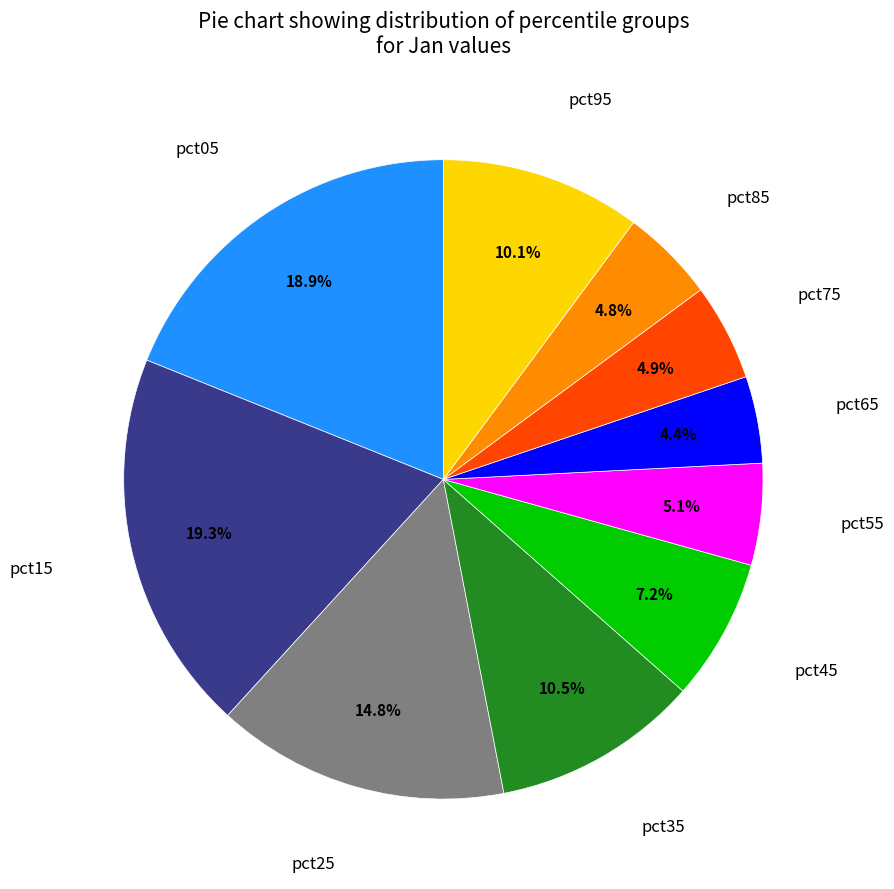

To the nearest percent, what percentage of the pie is pct15?

19%